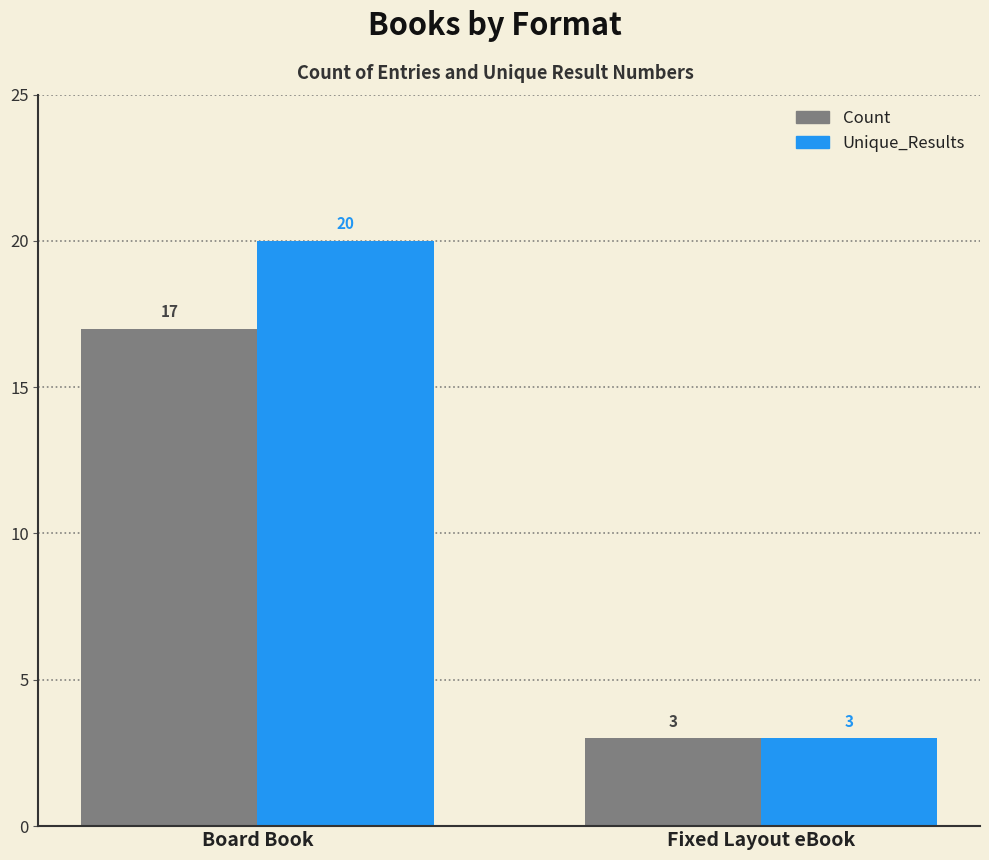

How many bars are there in total?

4